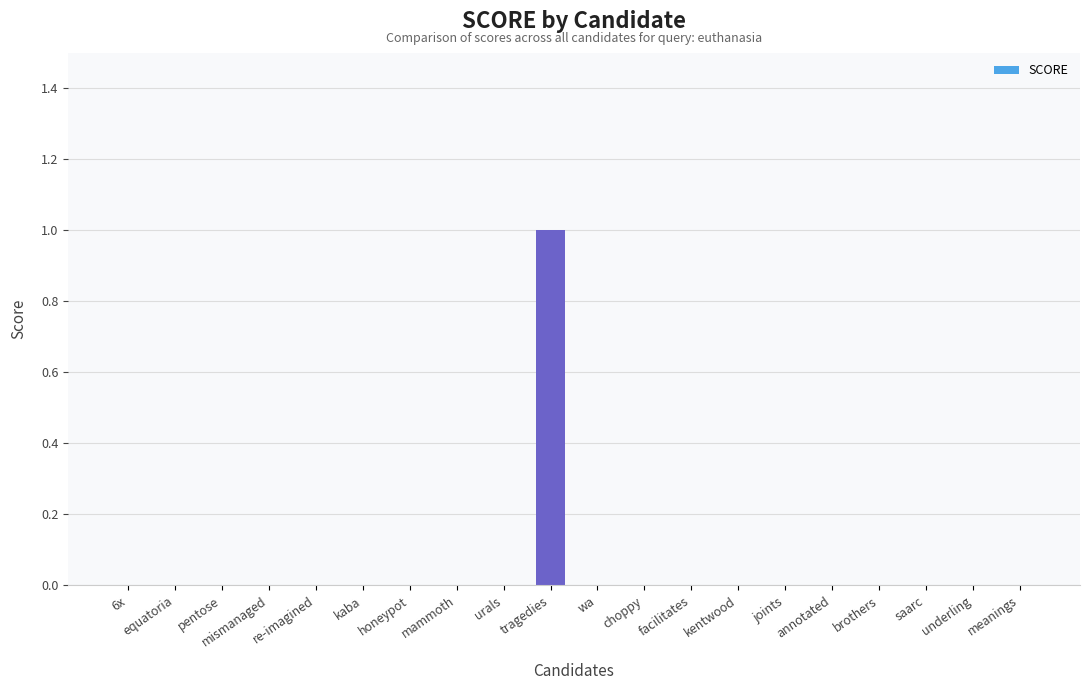

How many categories are shown in the chart?

20